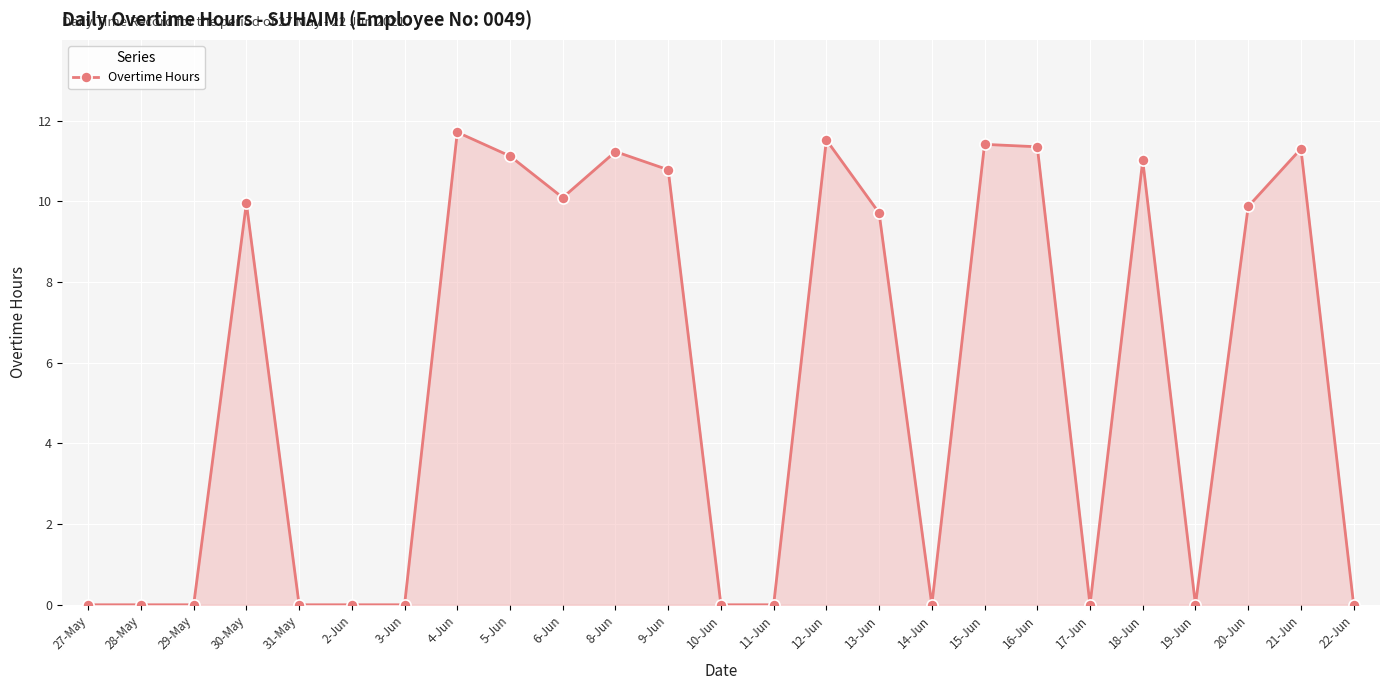

Is it true that the value at 4-Jun is 7.2?

False